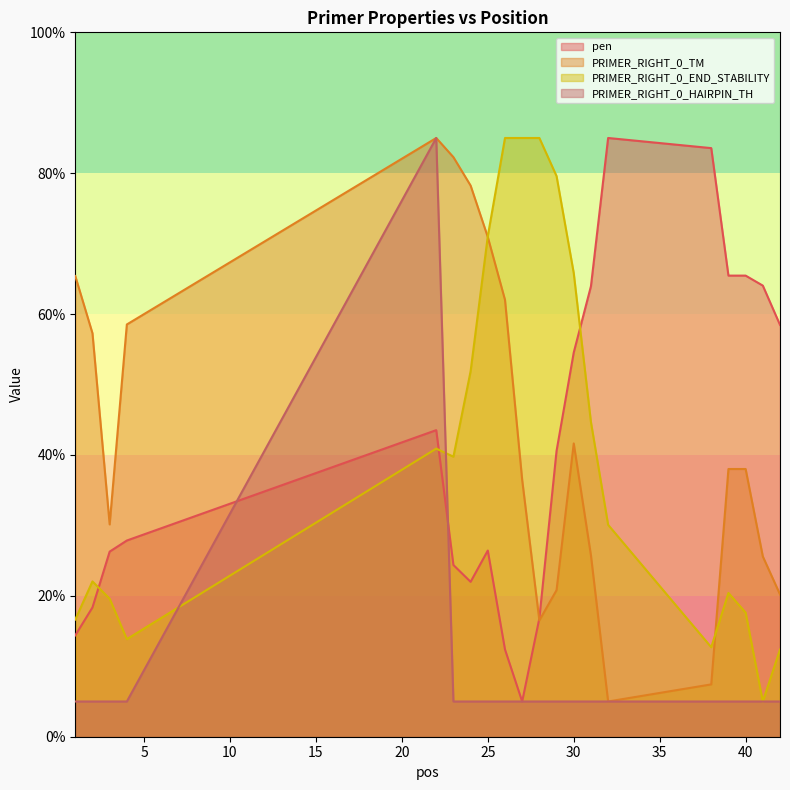

What is the minimum value shown in the chart?

5.0